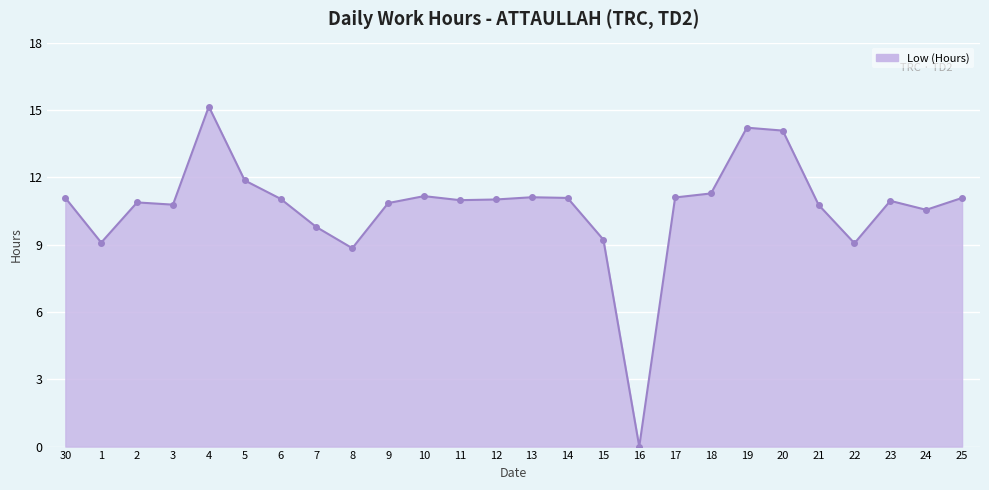

What position from the right is 8?

18